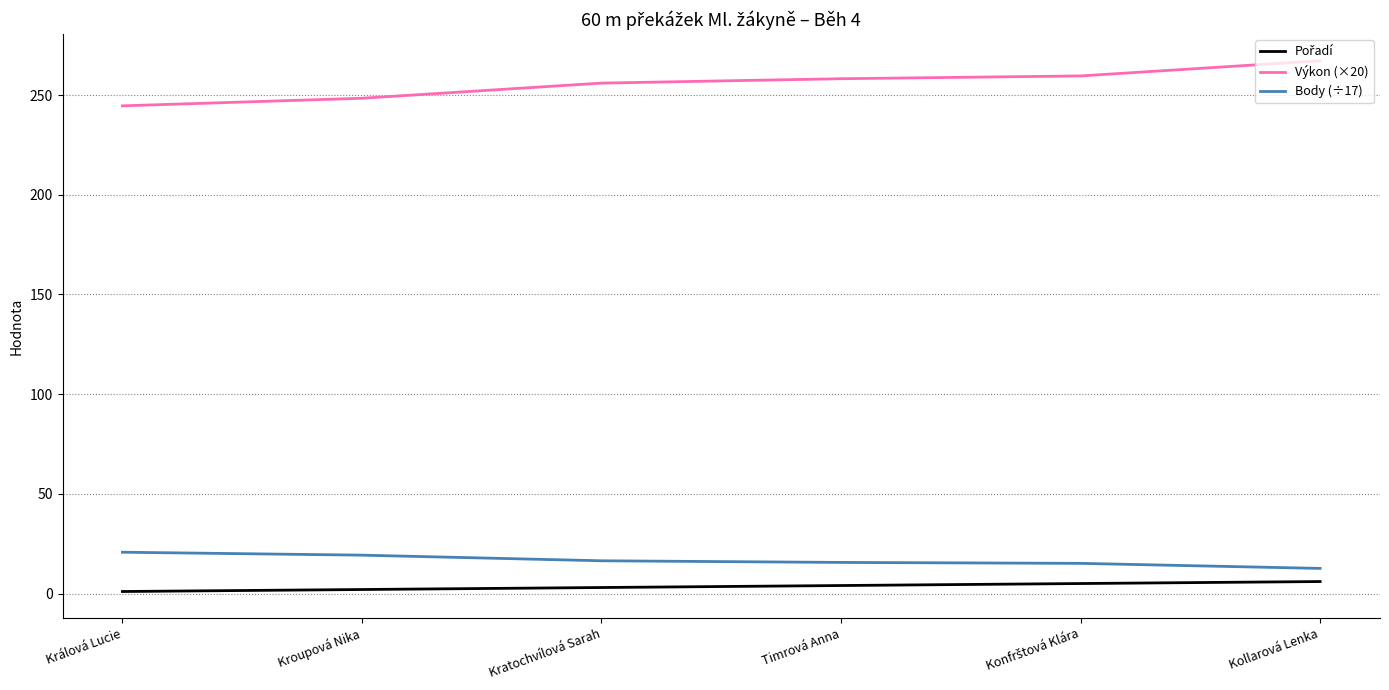

What position from the left is Kollarová Lenka?

6